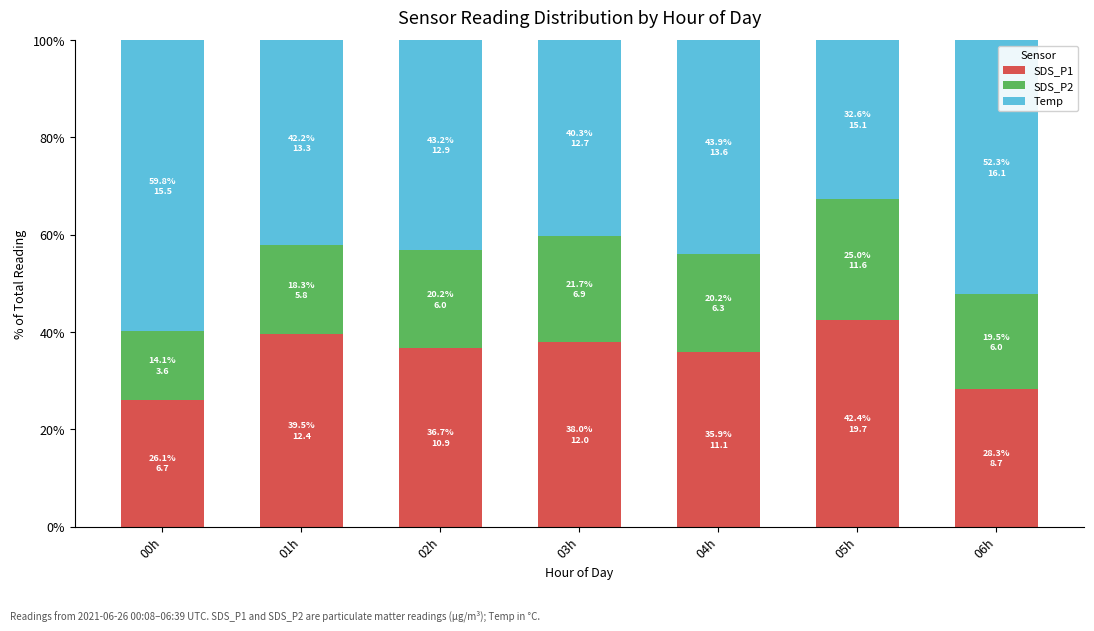

Does the chart contain any negative values?

No